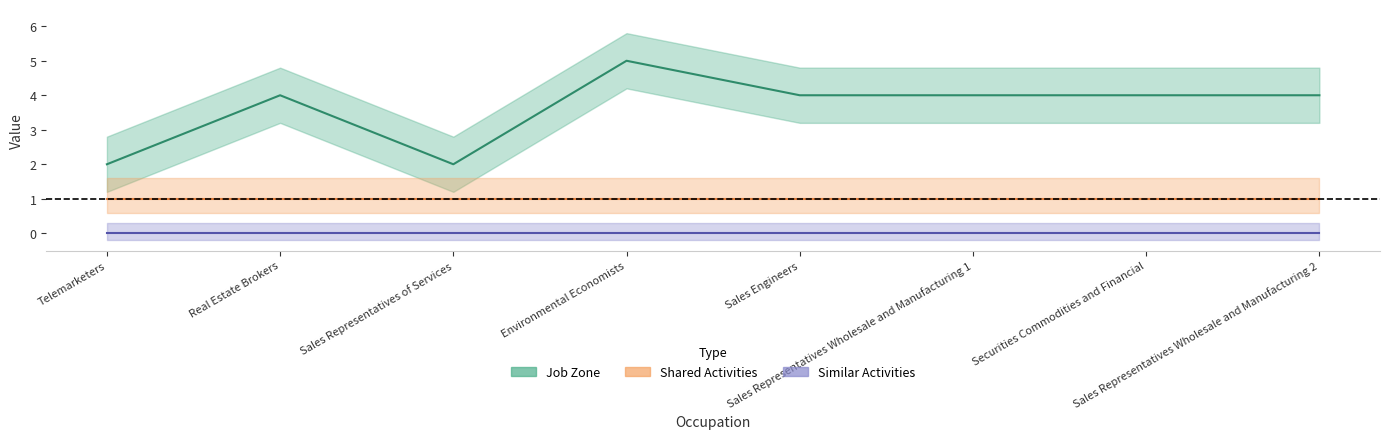

What position from the right is Telemarketers?

8